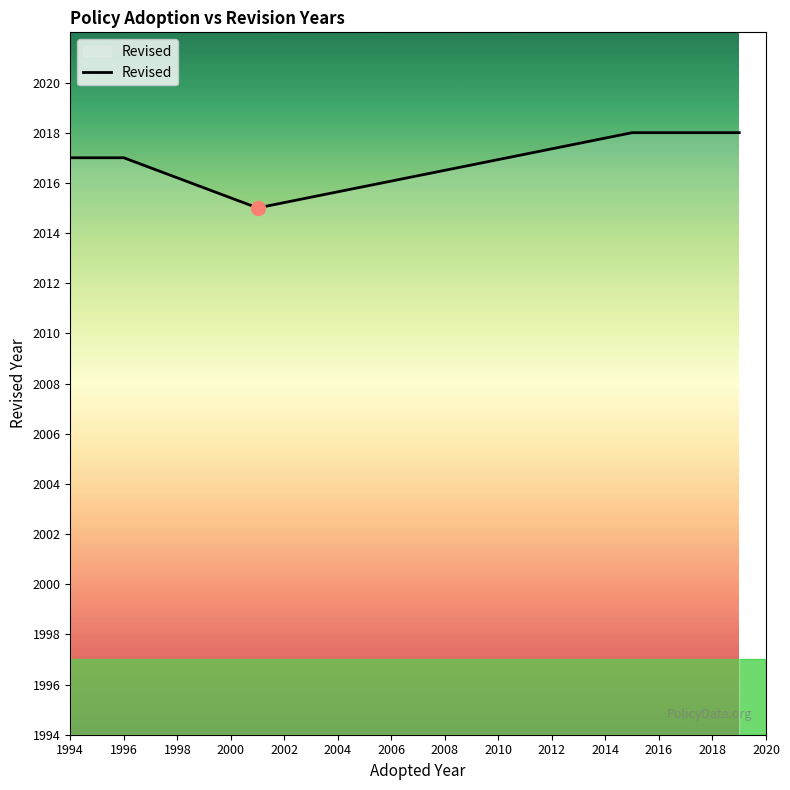

What is the maximum value shown in the chart?

2018.0